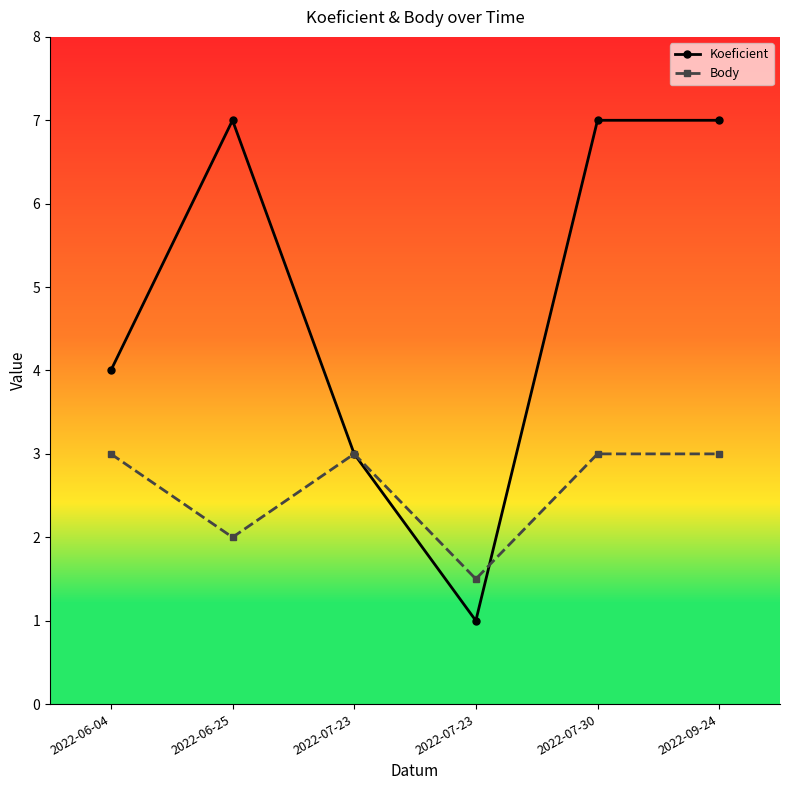

True or false: Koeficient and Body intersect in this chart.

True